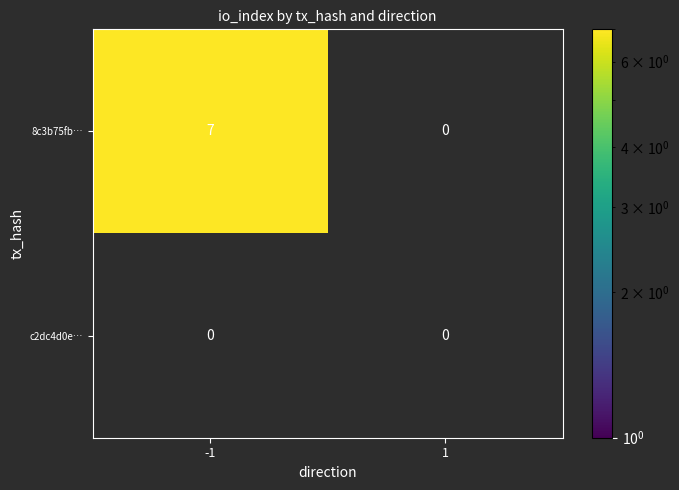

How many values in the 8c3b75fb… series are below 7?

1